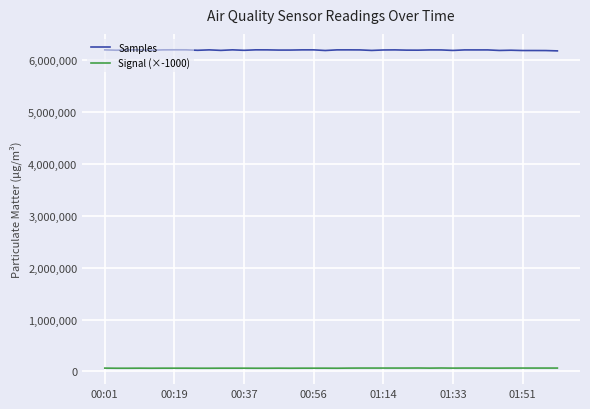

True or false: Signal (×-1000) and Samples intersect in this chart.

False